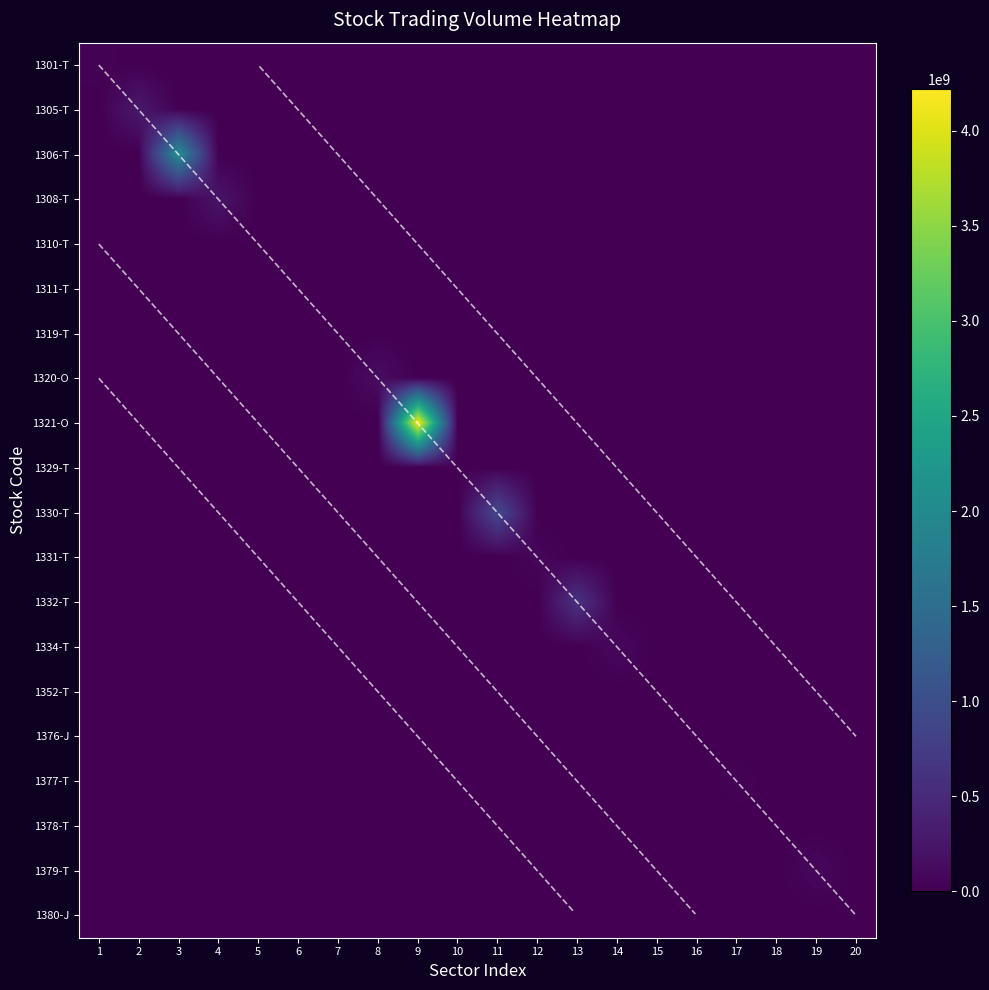

Rank the series by their maximum value, from lowest to highest.

1311-T, 1376-J, 1310-T, 1319-T, 1352-T, 1380-J, 1378-T, 1329-T, 1301-T, 1377-T, 1331-T, 1379-T, 1334-T, 1320-O, 1308-T, 1305-T, 1332-T, 1330-T, 1306-T, 1321-O